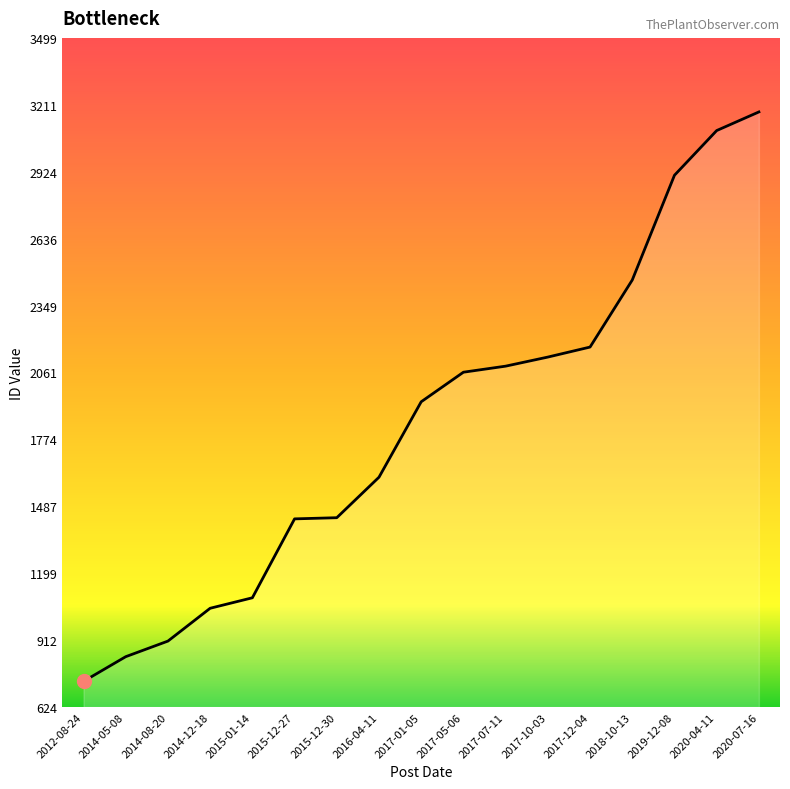

What is the ratio of the value at 2017-07-11 to the value at 2015-12-27?

1.5